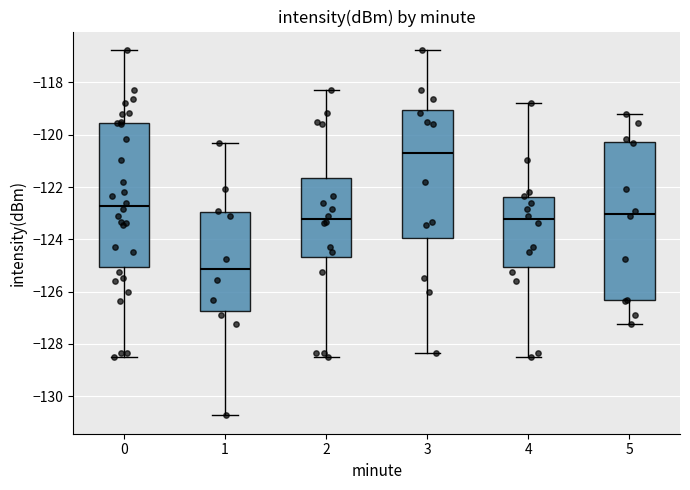

Reading left to right, transcribe this box plot: for each box, give where its median line is, the range the box spans, and where its two whiskers end, as read against the y-axis. The values are not printed on the chart, so give them approximately, as read against the axis.

0: median -122.8, box -125.0 to -119.6, whiskers -128.6 to -116.8
1: median -125.2, box -126.8 to -123.0, whiskers -130.8 to -120.2
2: median -123.2, box -124.6 to -121.6, whiskers -128.6 to -118.2
3: median -120.6, box -124.0 to -119.0, whiskers -128.4 to -116.8
4: median -123.2, box -125.0 to -122.4, whiskers -128.6 to -118.8
5: median -123.0, box -126.4 to -120.2, whiskers -127.2 to -119.2